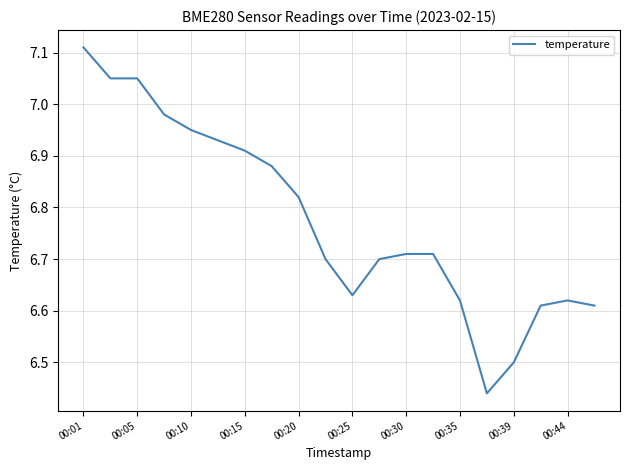

What is the difference between the maximum and minimum values?

0.7